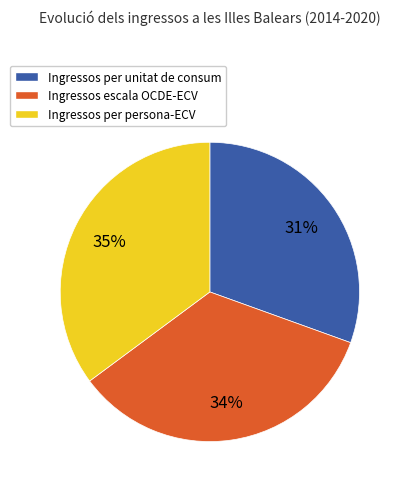

Do Ingressos per persona-ECV and Ingressos per unitat de consum together represent more than half of the pie?

Yes